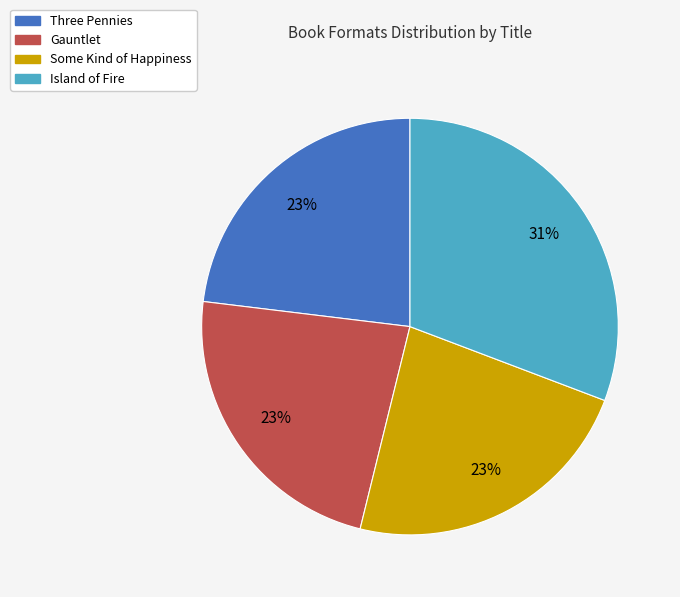

Approximately how many times larger is the value at Three Pennies compared to Some Kind of Happiness?

1.0